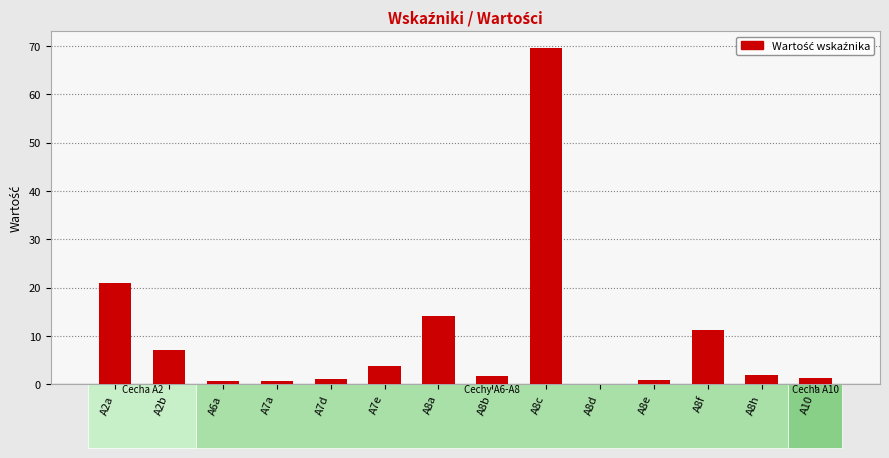

How many series are shown in this chart?

1